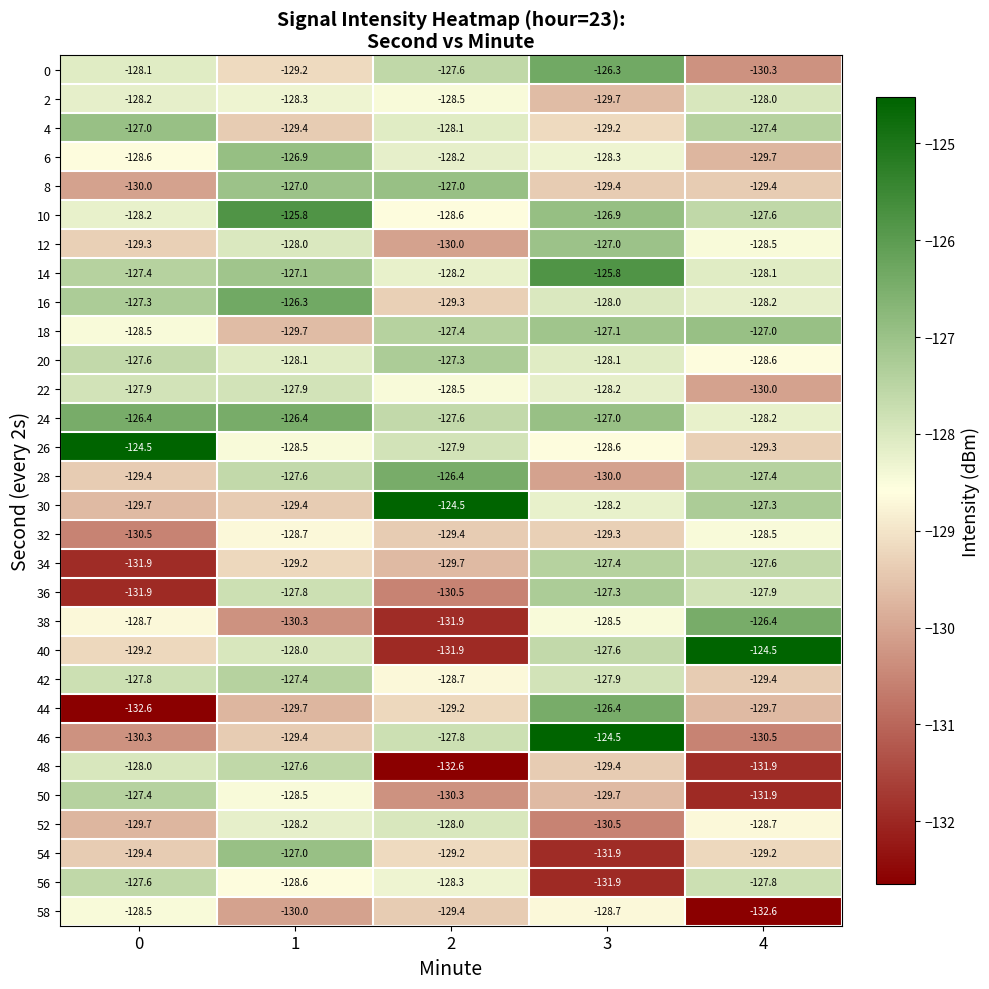

Which series has the widest spread of values?

40